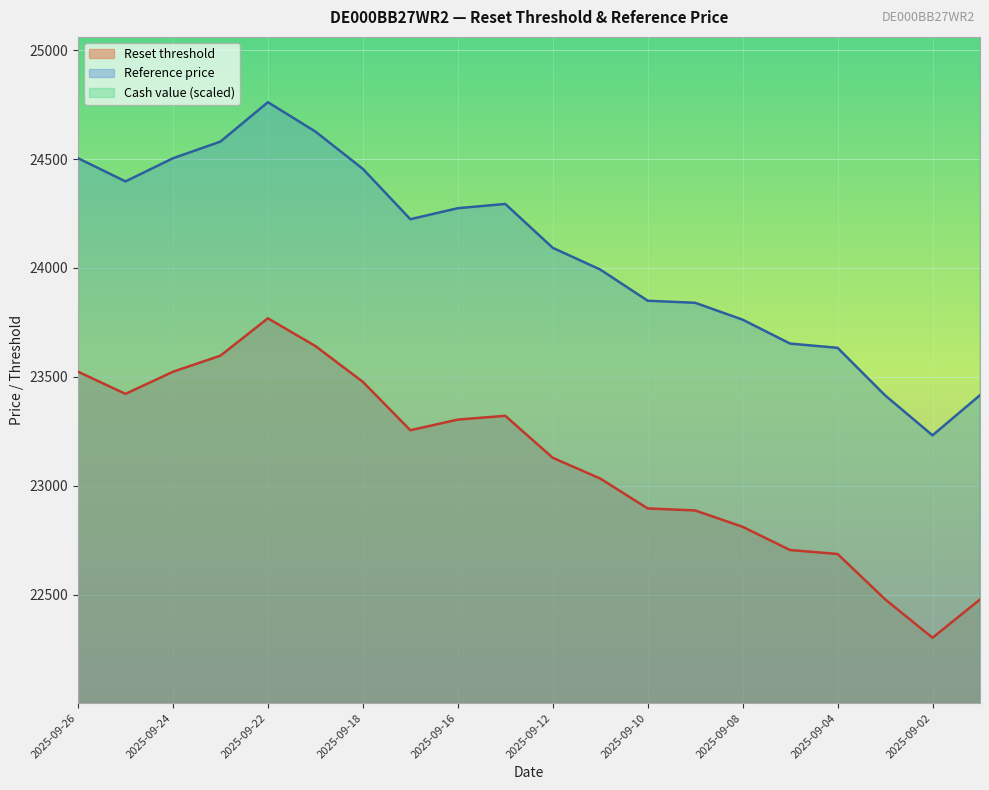

True or false: Reference price has a value of 32391.2 at 2025-09-11.

False